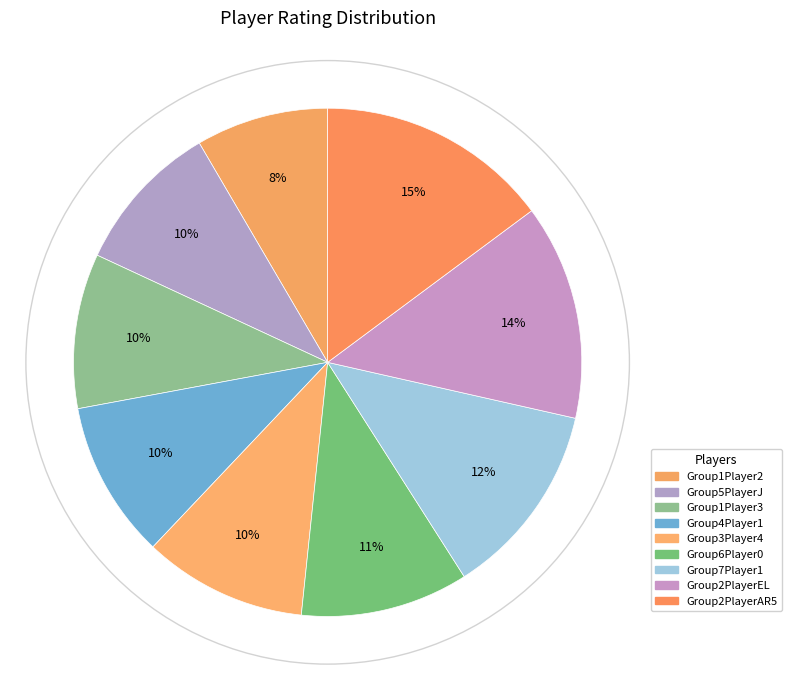

What is the change in value from Group5PlayerJ to Group2PlayerEL?

+0.7